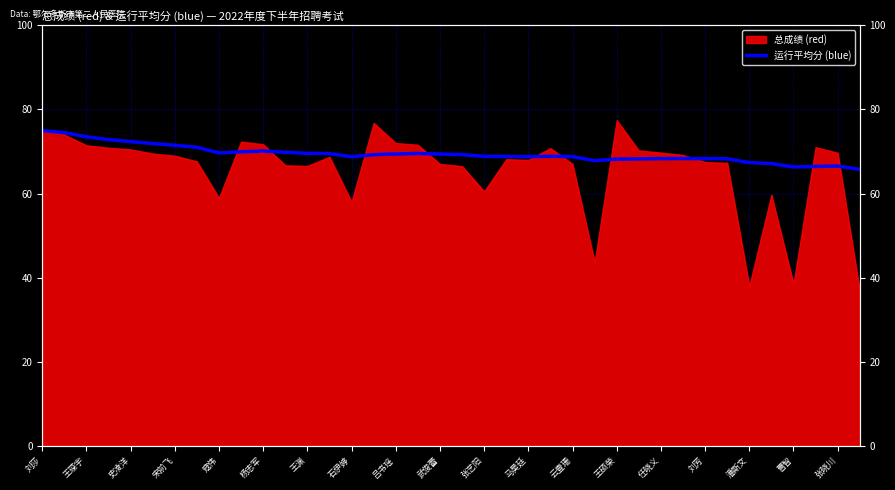

The value at 王渊 is 103.7. True or false?

False